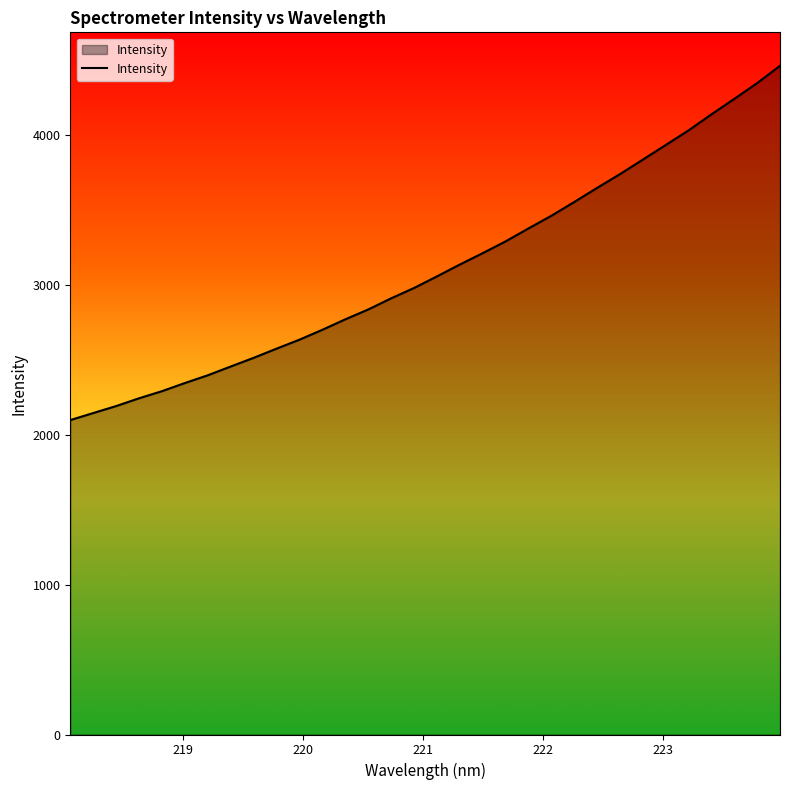

What is the smallest value displayed?

2098.8